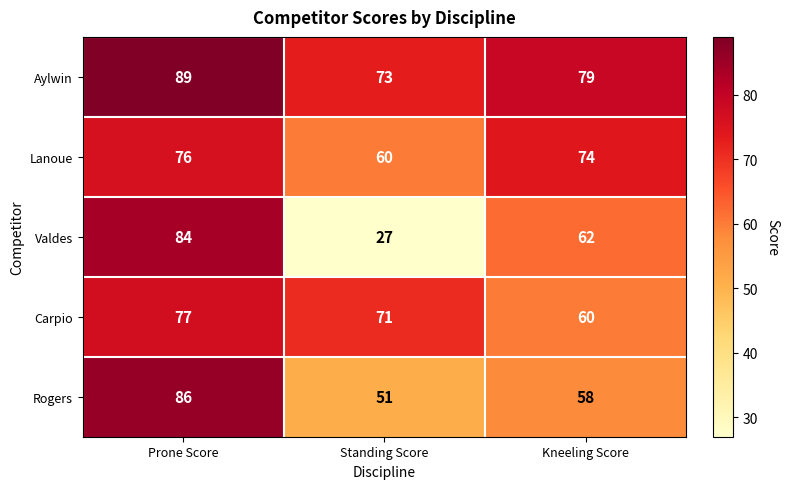

At which label is Aylwin closest to 81?

Kneeling Score